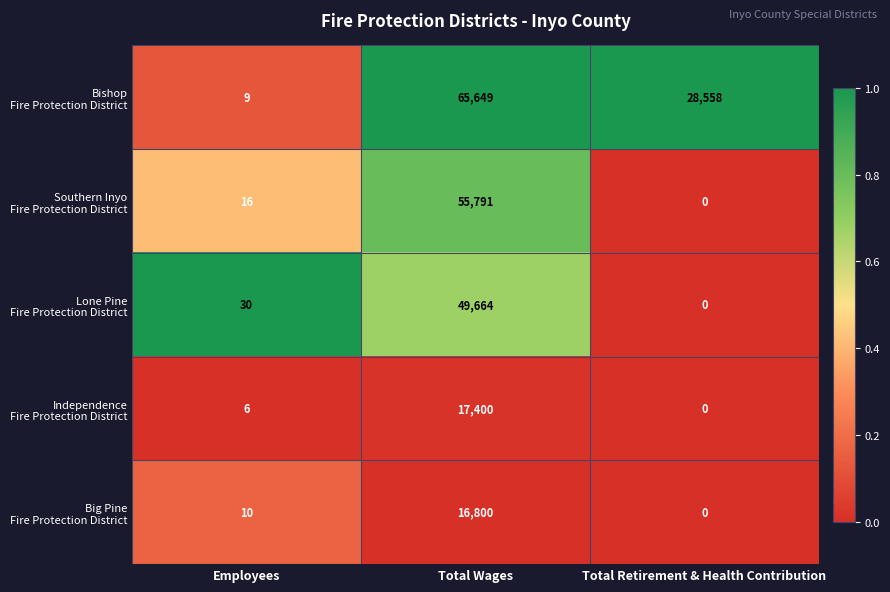

Which label corresponds to the largest value in the chart?

Total Wages